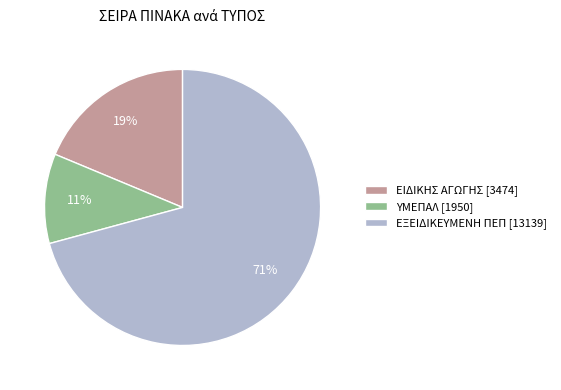

Rank the categories by value from lowest to highest.

ΥΜΕΠΑΛ [1950], ΕΙΔΙΚΗΣ ΑΓΩΓΗΣ [3474], ΕΞΕΙΔΙΚΕΥΜΕΝΗ ΠΕΠ [13139]